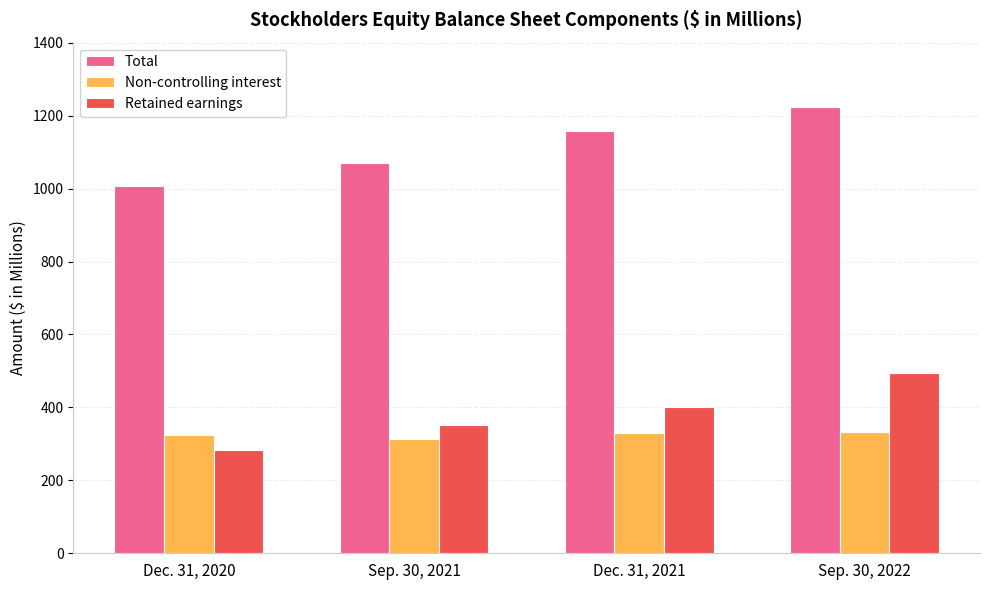

Between Sep. 30, 2021 and Sep. 30, 2022, which series saw the biggest shift?

Total